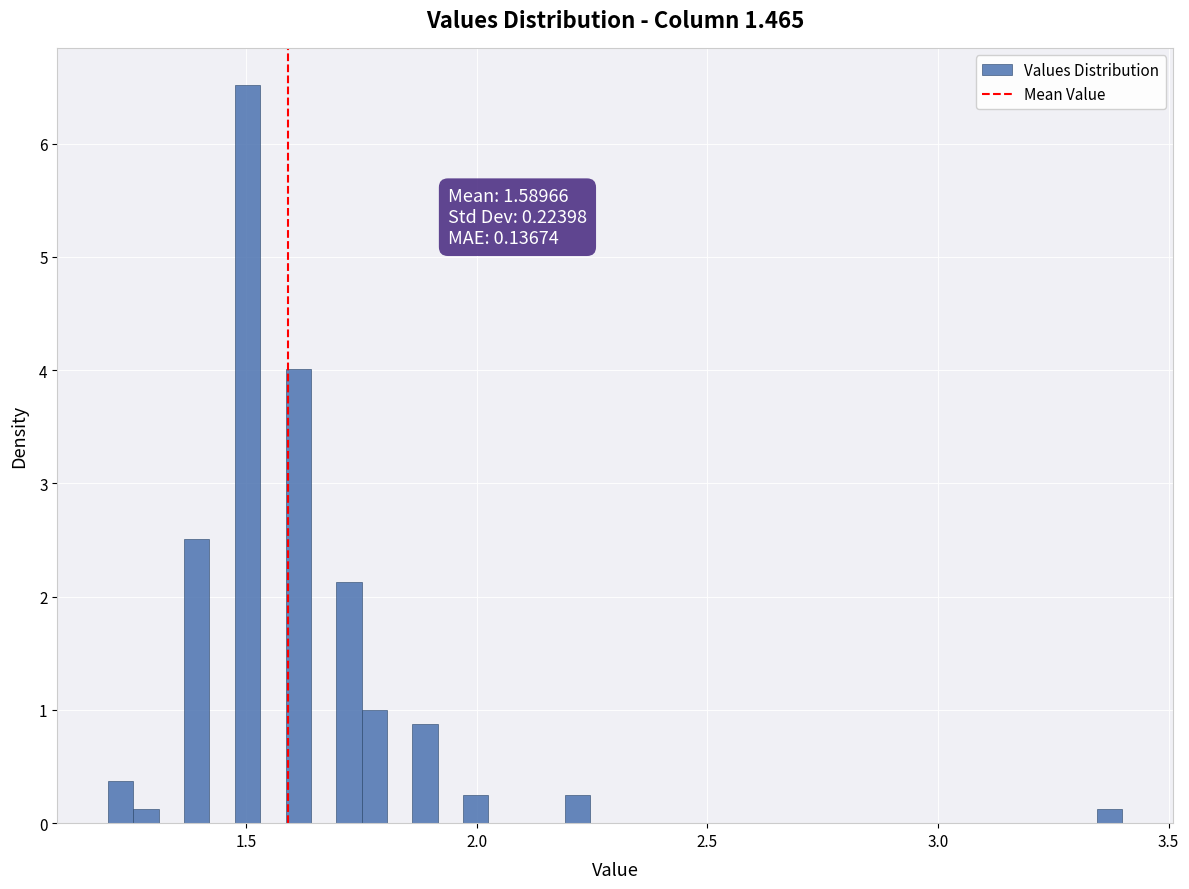

Around what value on the x-axis is the tallest bar? Give the approximate position of its centre, as read against the axis.

1.50